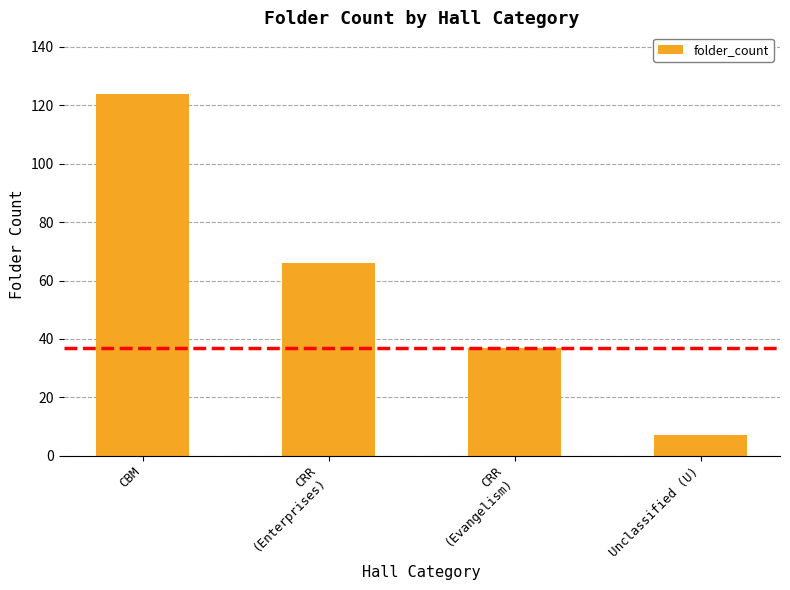

What is the greatest value displayed?

124